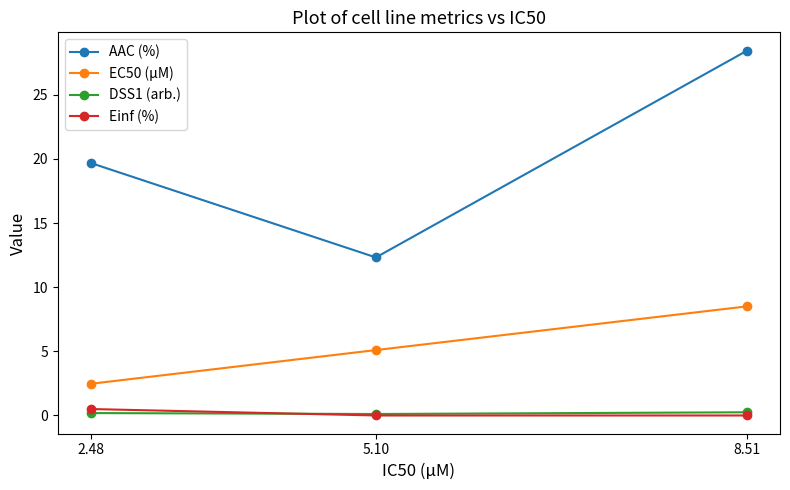

The value of DSS1 (arb.) at 2.48 is 0.2. True or false?

True